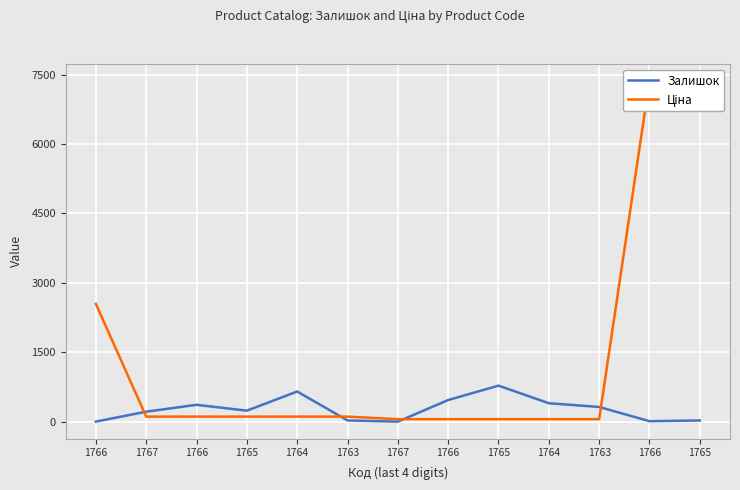

What is the label of the 9th point from the left?

1765